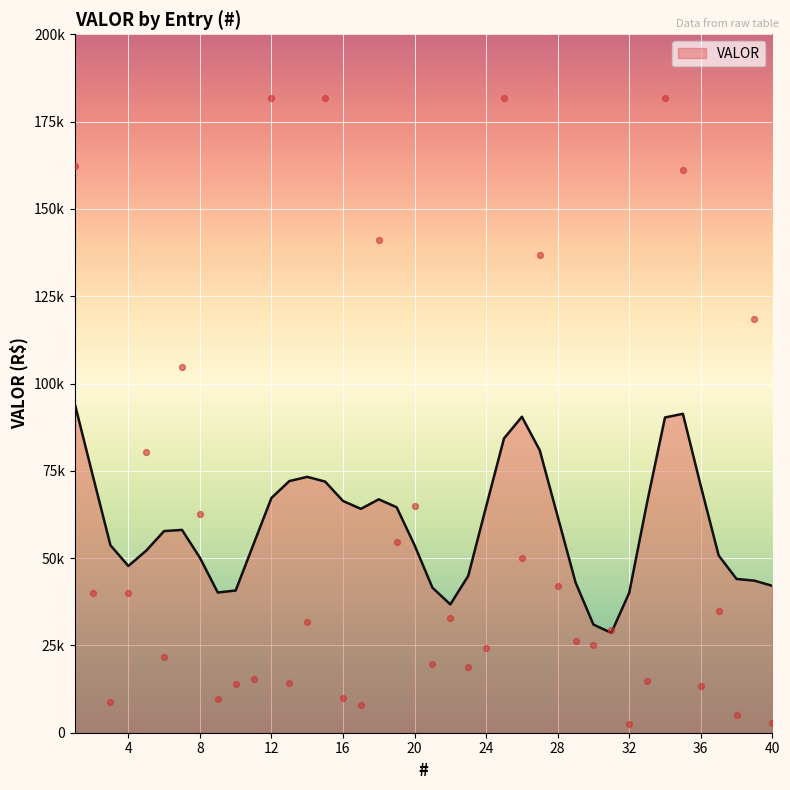

What is the change in value from 33 to 36?

-1226.6